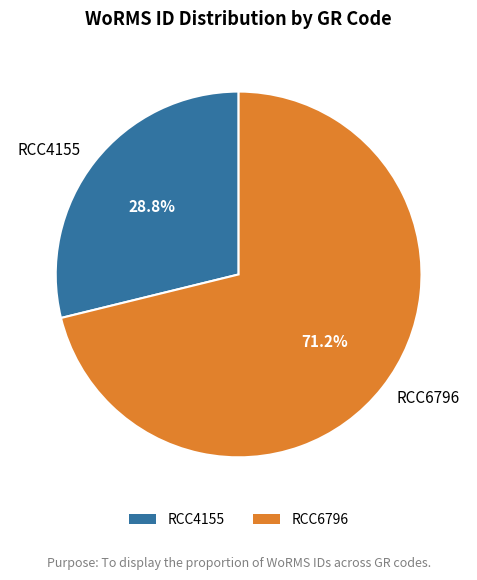

To the nearest percent, what is the combined percentage of RCC4155 and RCC6796?

100%